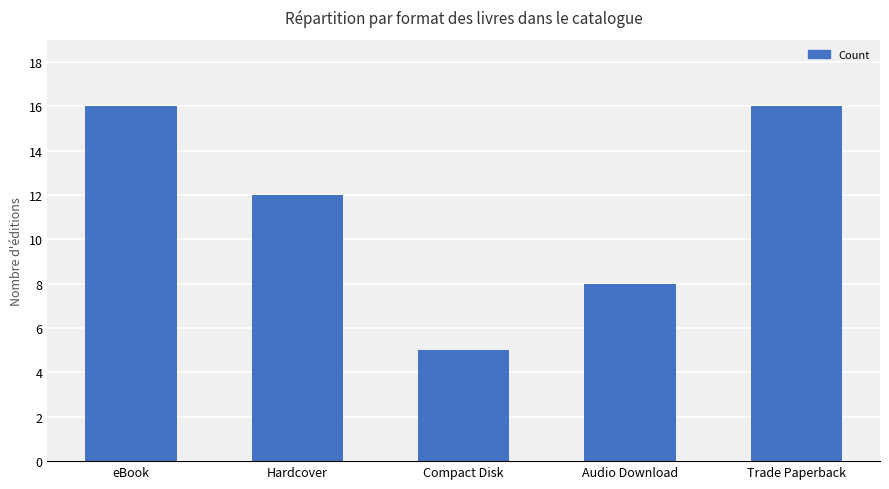

What is the sum of all values?

57